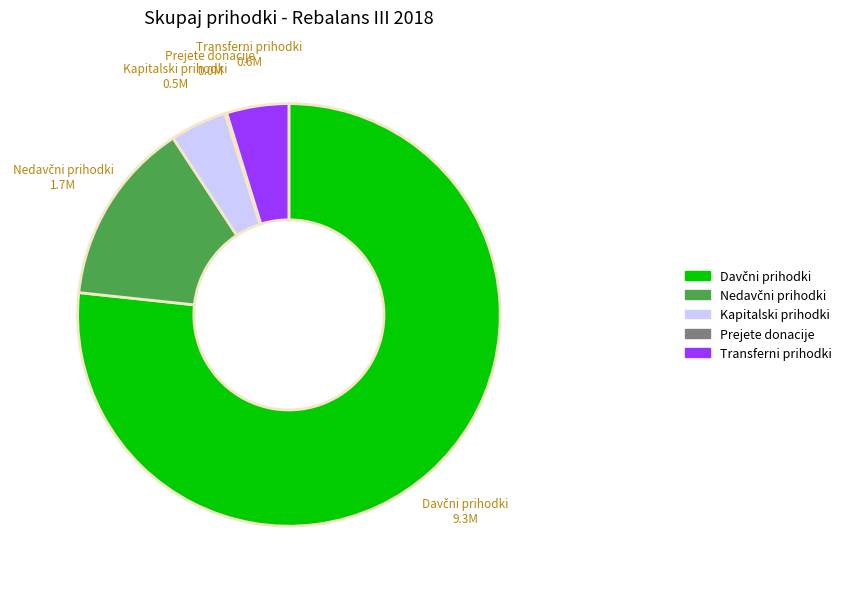

Is it true that Kapitalski prihodki is 15% of the pie?

False